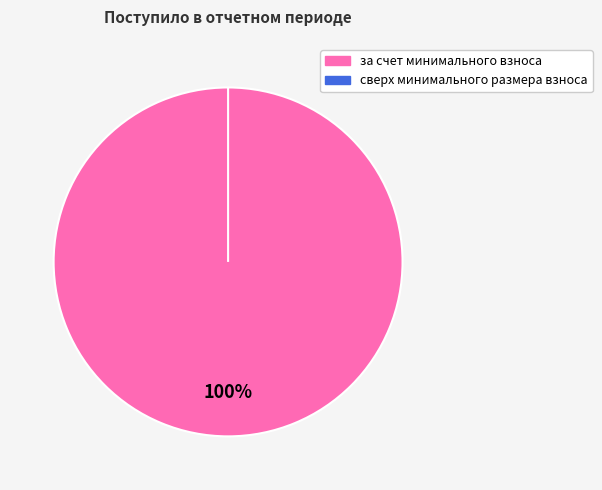

Is it true that сверх минимального размера взноса is 0% of the pie?

True